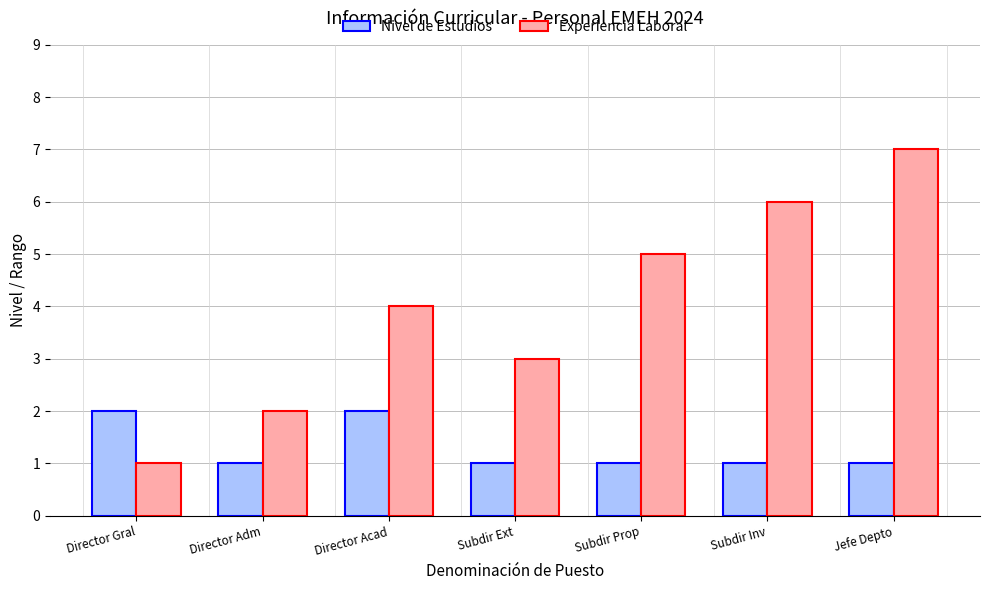

Where is Experiencia Laboral nearest to the value 4?

Director Acad